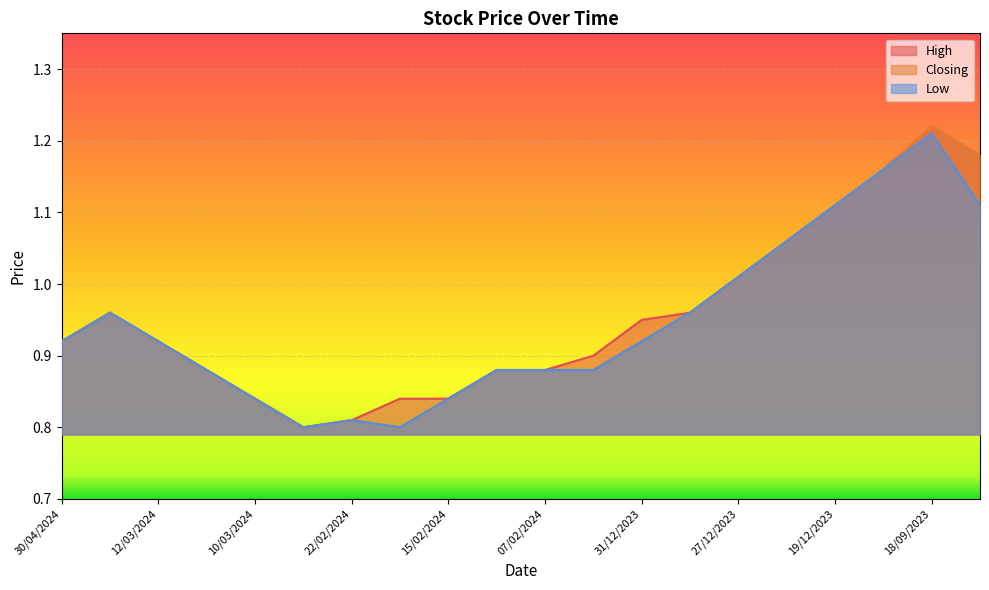

What is the difference between the maximum and minimum values in the High series?

0.4